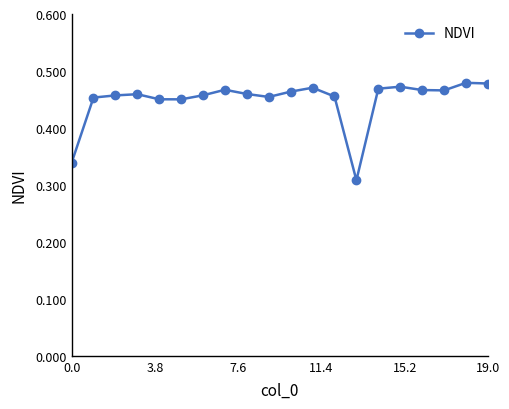

What is the average value?

0.4